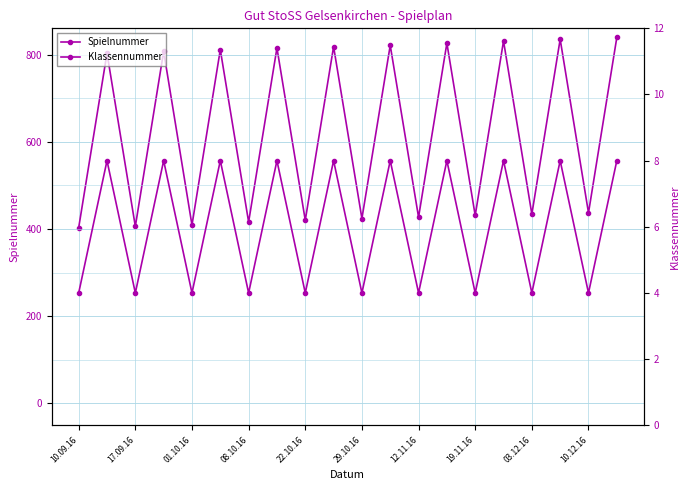

What is the minimum value shown in the chart?

4